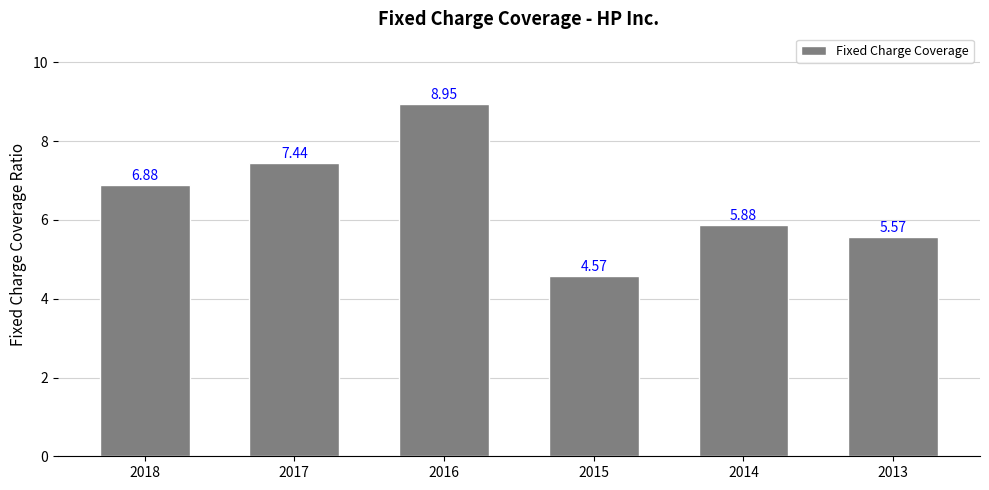

List the labels in order of value, smallest first.

2015, 2013, 2014, 2018, 2017, 2016